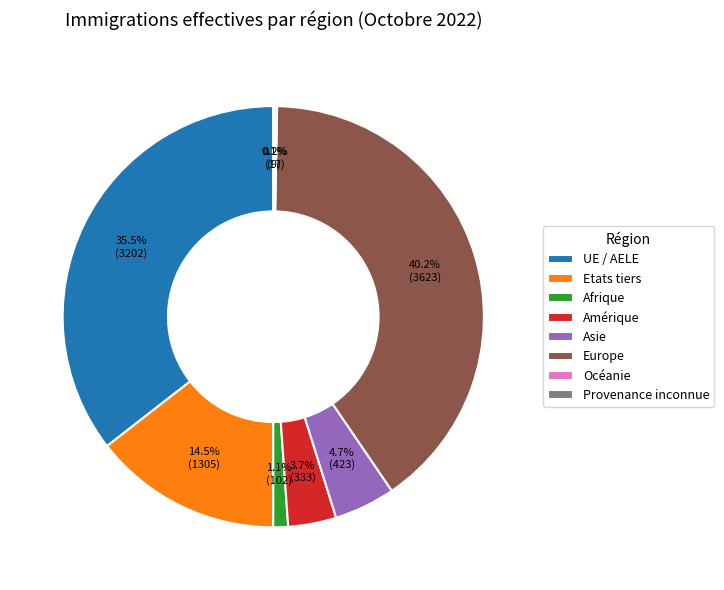

Is it true that UE / AELE is 27% of the pie?

False